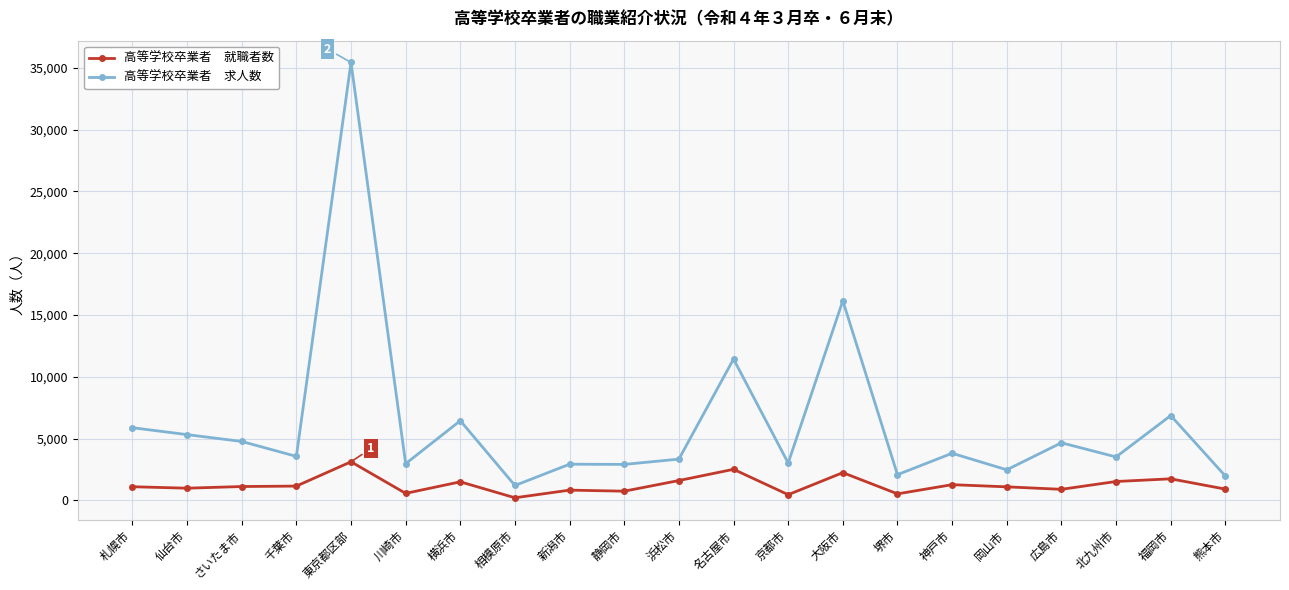

At which category is the sum across all series the highest?

東京都区部